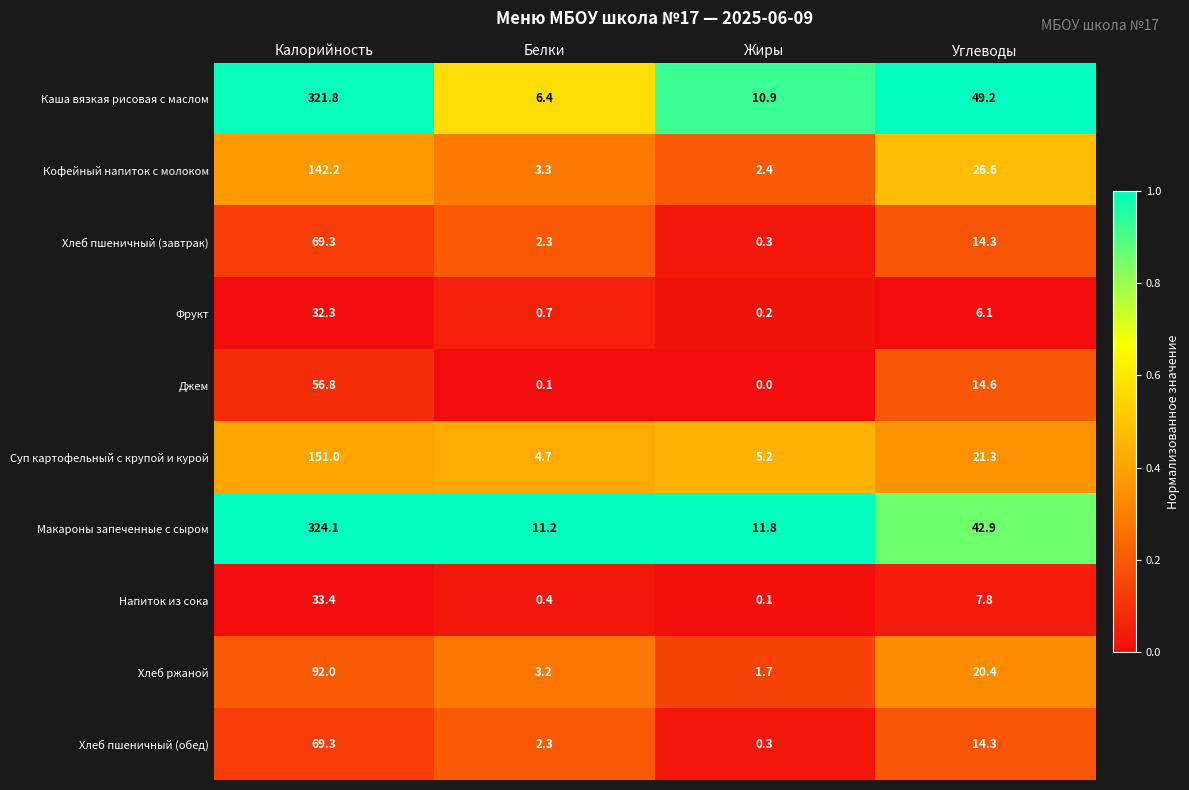

Read the Напиток из сока value at Белки.

0.4